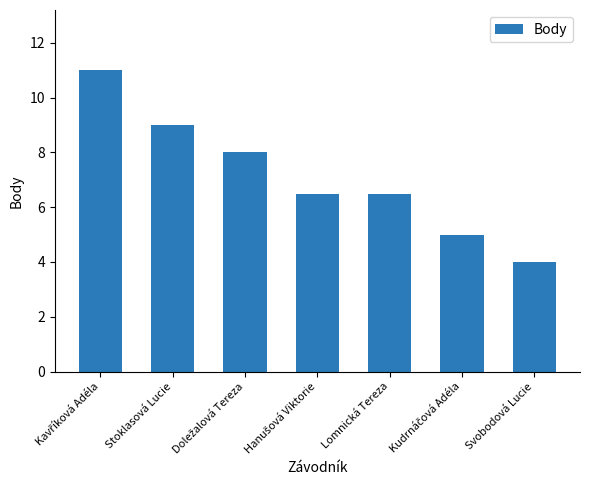

What is the approximate value at Stoklasová Lucie?

9.0